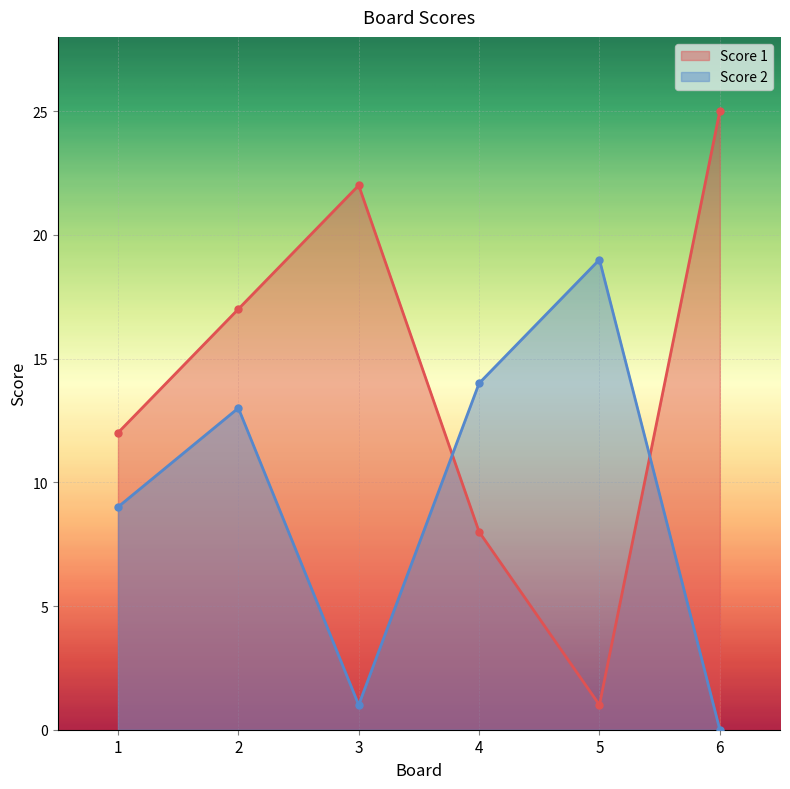

How many data points in Score 2 are above 13?

2